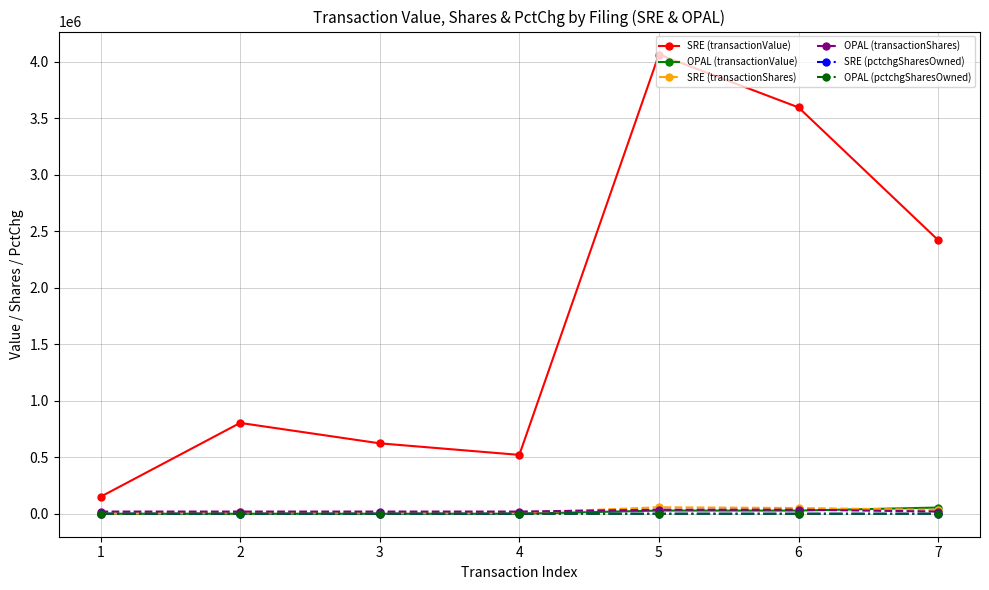

Which series changed the most between 1 and 5?

SRE (transactionValue)